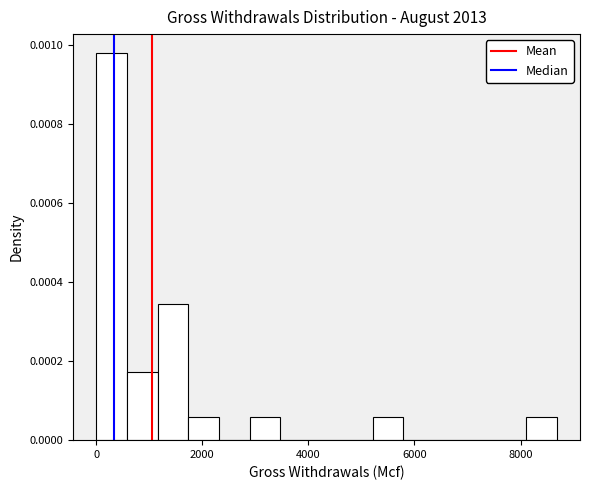

Read against the x-axis, roughly where is the centre of the tallest bar?

200